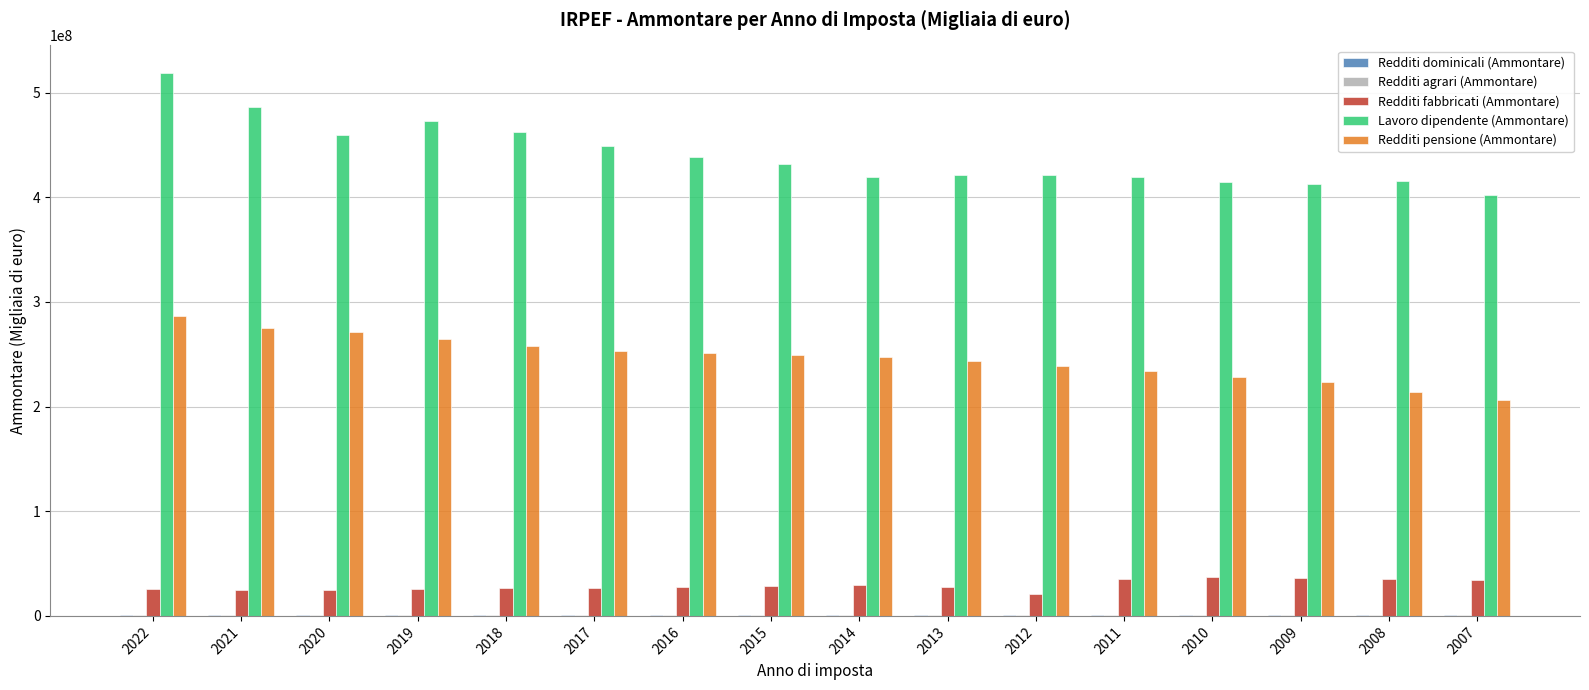

How many groups of bars are there?

16